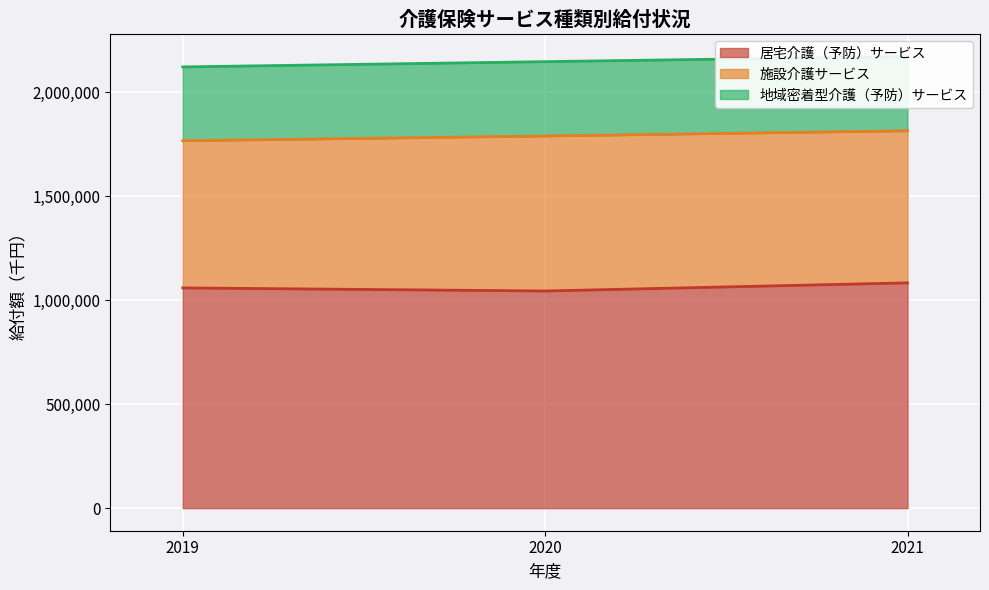

What is the value of the 居宅介護（予防）サービス point at the 2nd from the left?

1044181